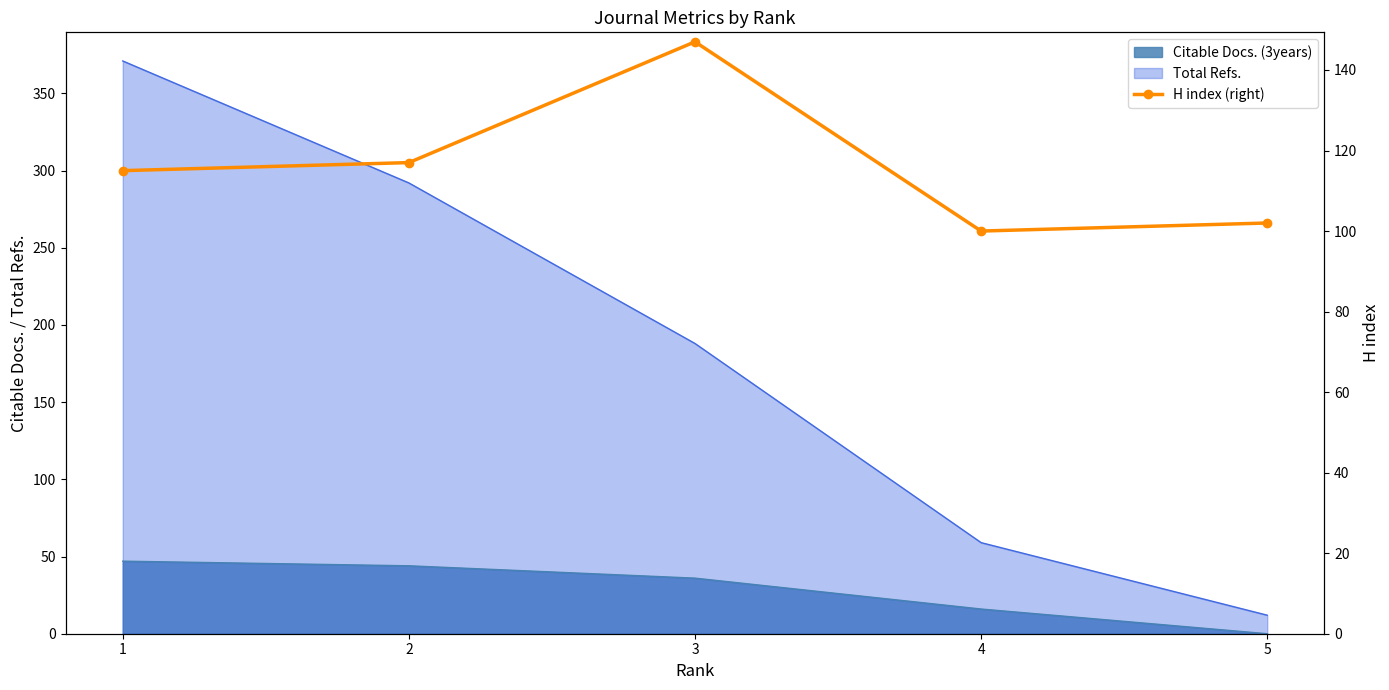

Is it true that the value at 2 is 117?

True